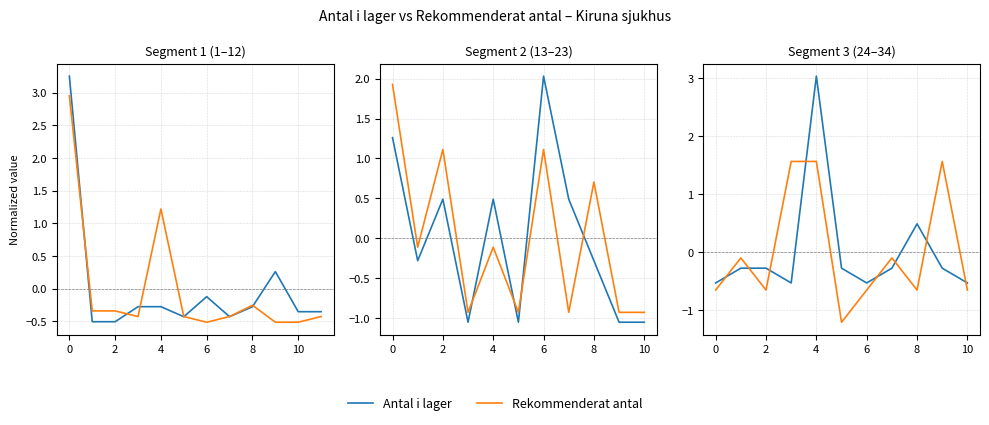

What is the lowest value of the Rekommenderat antal series?

-1.2